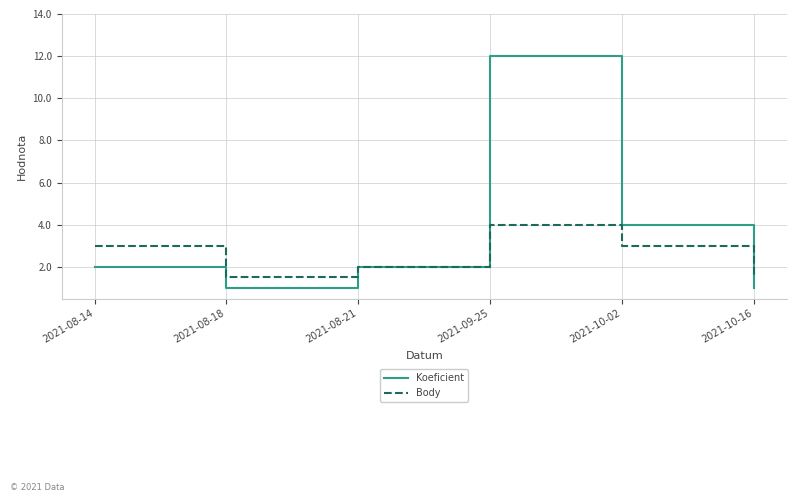

What is the lowest value of the Koeficient series?

1.0